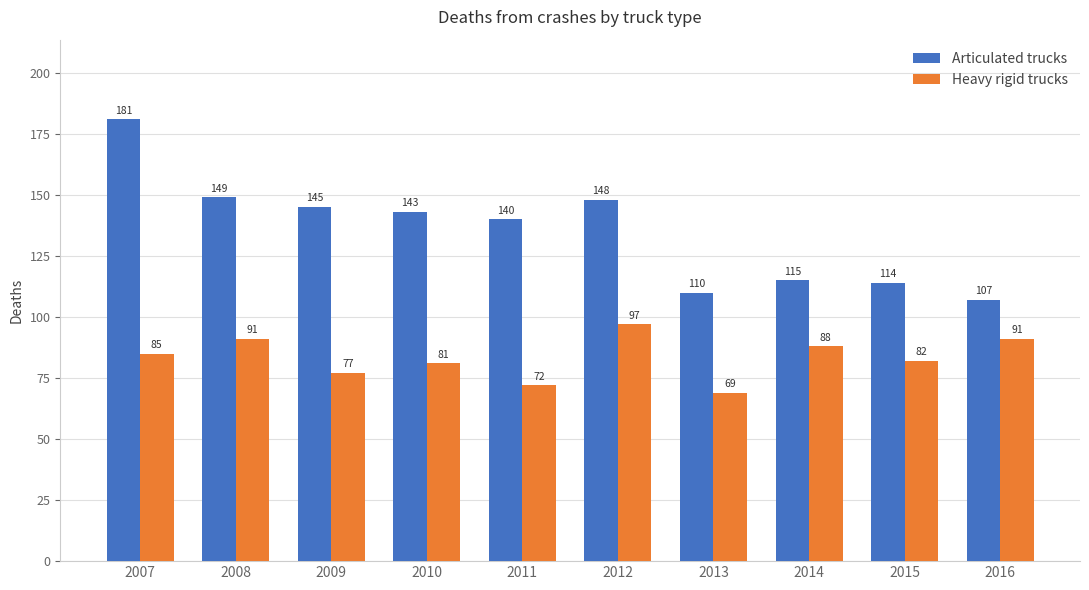

Count the number of data series in this chart.

2